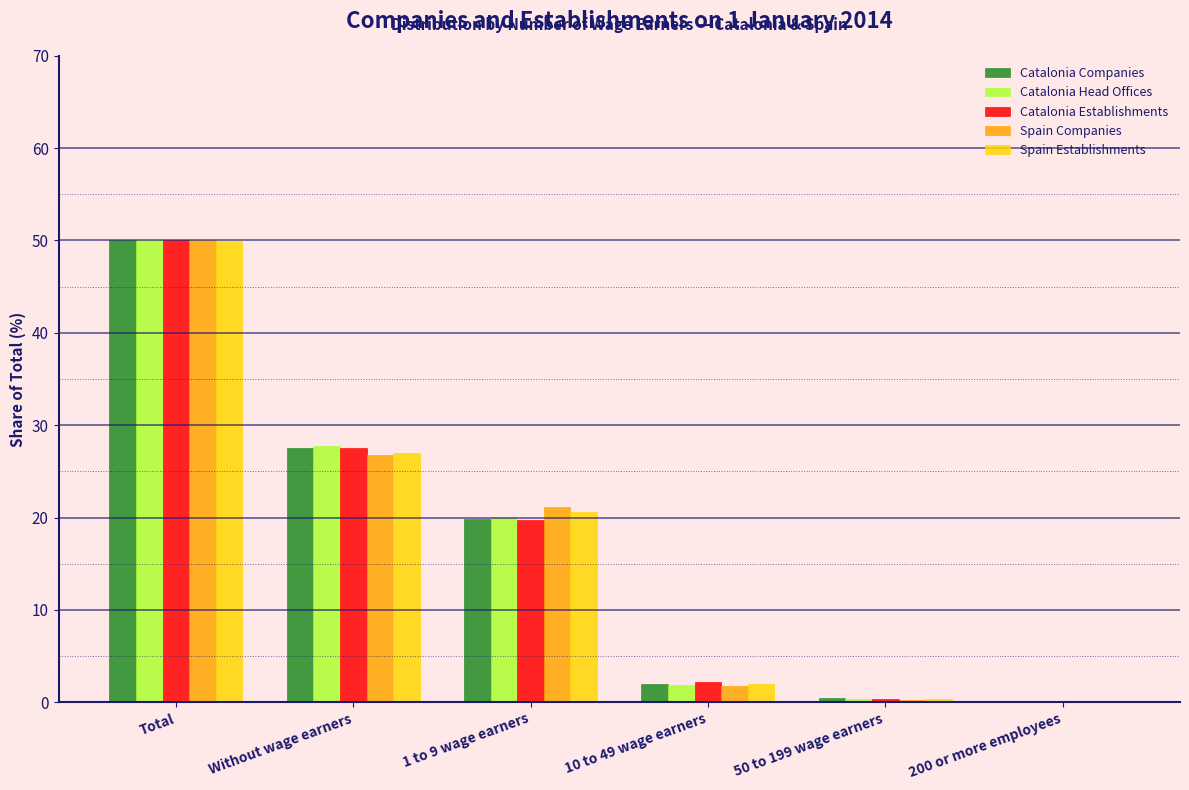

At which label does Catalonia Companies first exceed 19?

Total